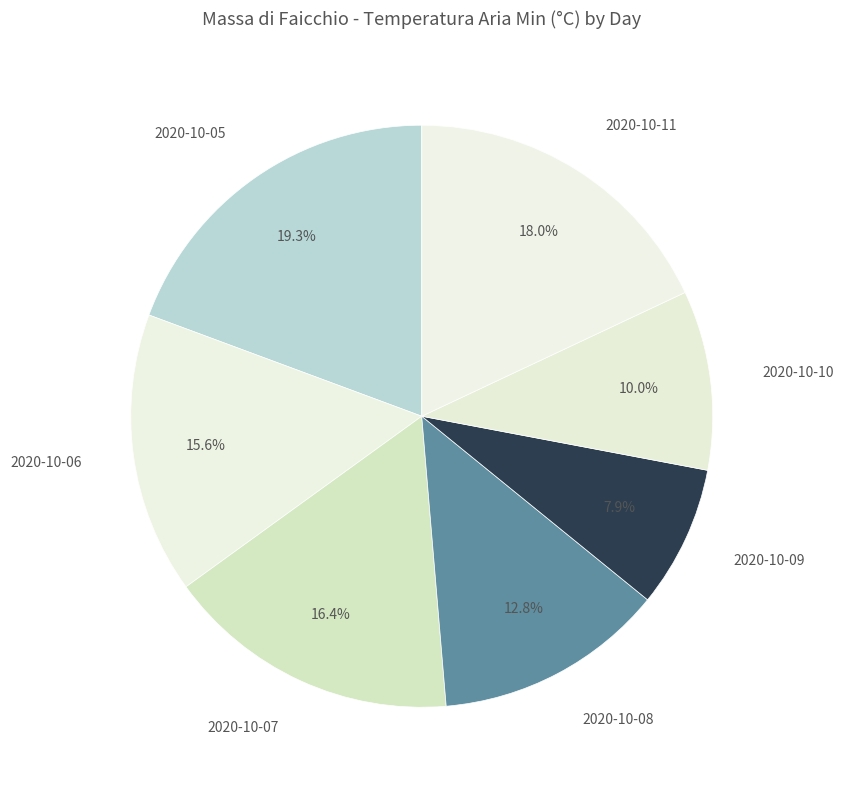

To the nearest percent, what is the difference between the largest and smallest slice percentages?

11%